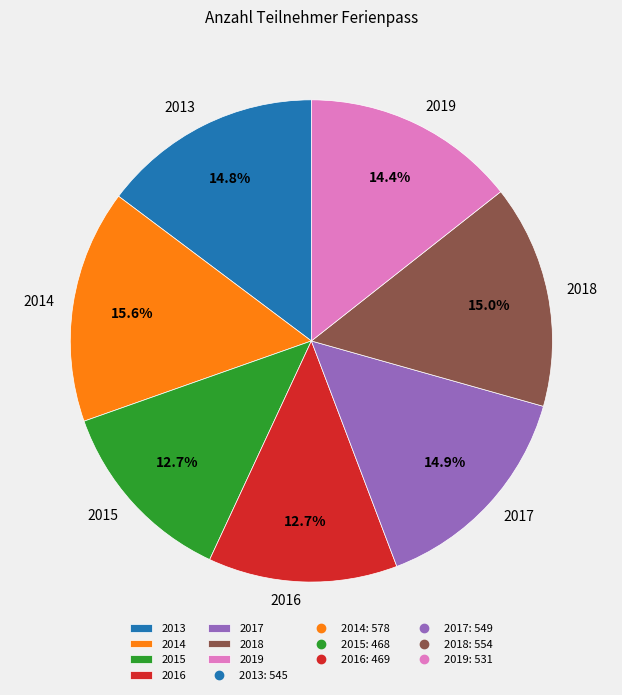

What is the ratio of the value at 2014 to the value at 2018?

1.0